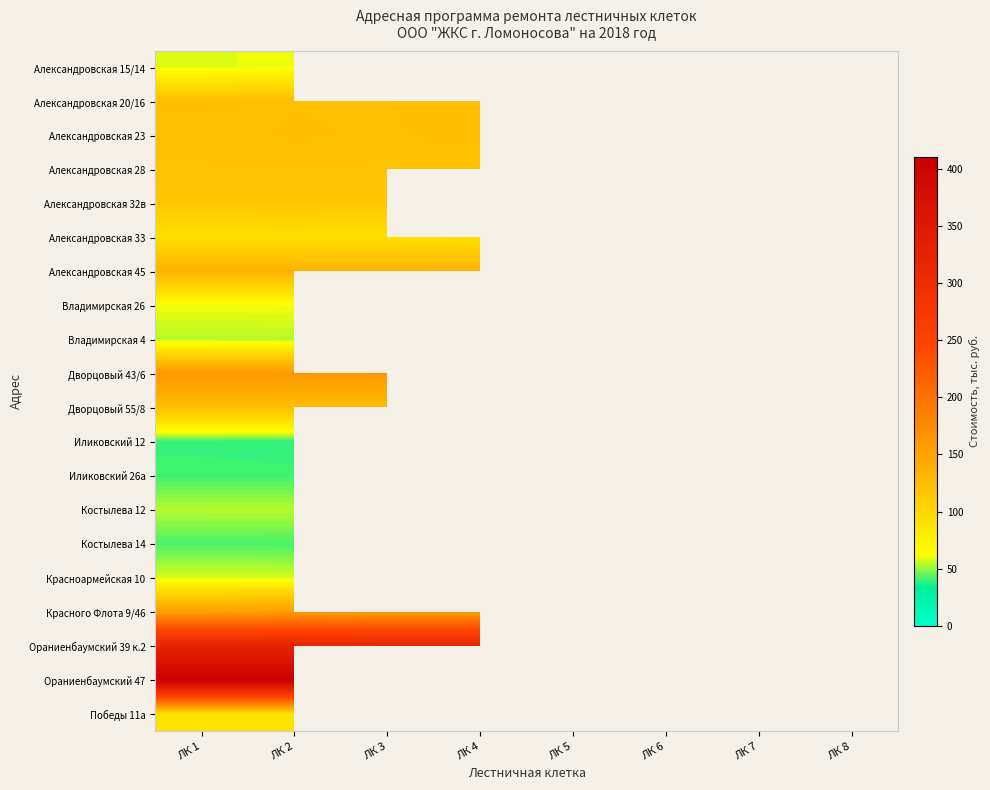

Rank the categories by Красного Флота 9/46 value from lowest to highest.

ЛК 1, ЛК 4, ЛК 3, ЛК 2, ЛК 5, ЛК 6, ЛК 7, ЛК 8